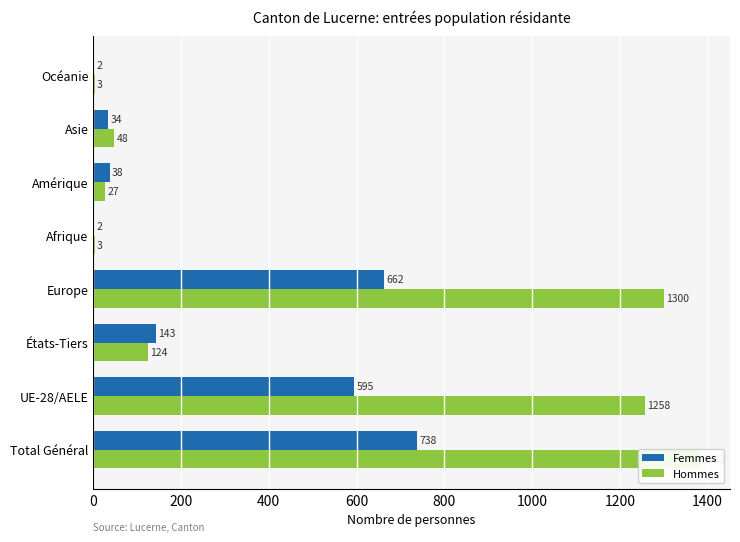

Reading left to right, transcribe all the data shown in this chart.

Femmes: 738	595	143	662	2	38	34	2
Hommes: 1382	1258	124	1300	3	27	48	3